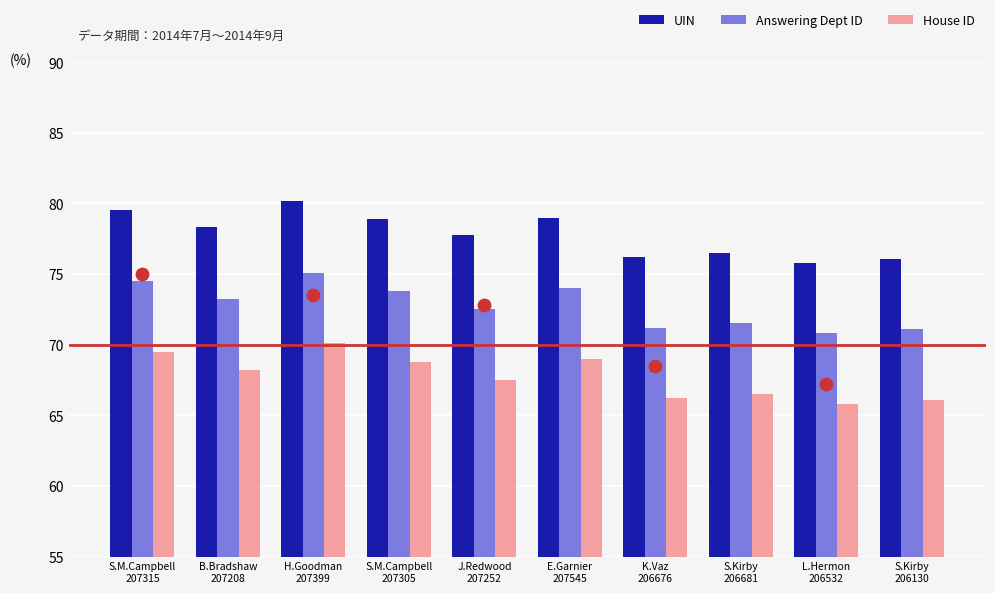

What are all the series names shown in the legend?

UIN, Answering Dept ID, House ID